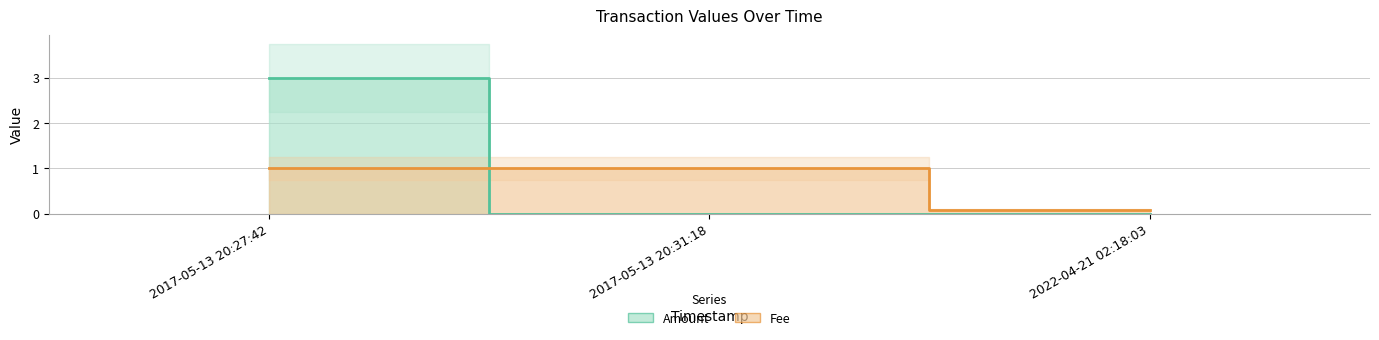

What is the difference between the maximum and minimum values in the Fee series?

0.9